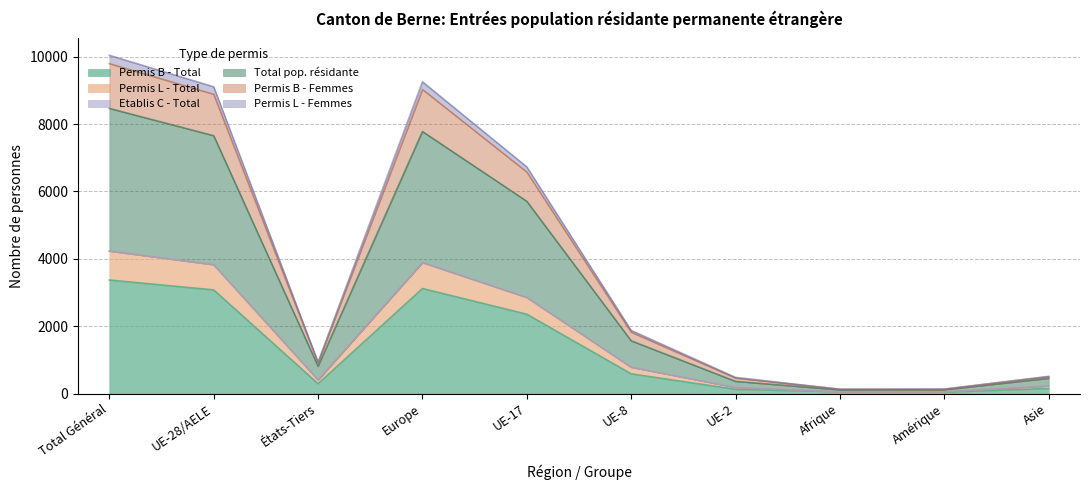

What is the difference between the highest and lowest values at UE-17?

4373